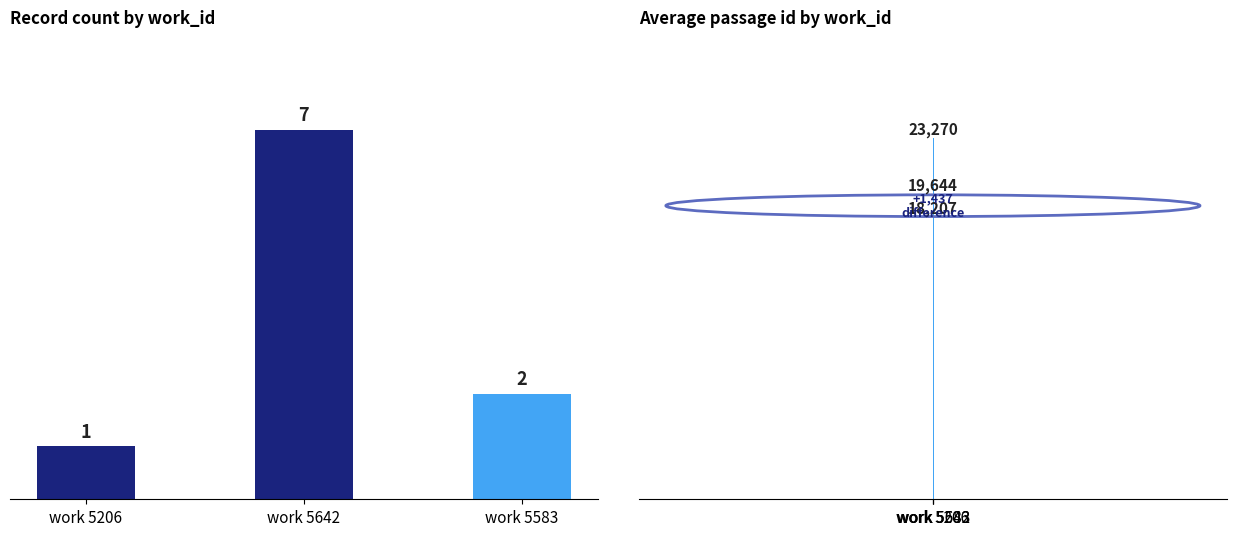

At which label does id reach its minimum?

5206